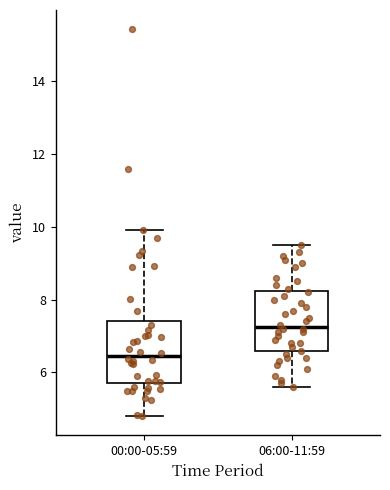

Reading left to right, read every box against the y-axis: the position of its median line, the range the box covers, and the ends of its whiskers. The values are not printed on the chart, so give them approximately, as read against the axis.

00:00-05:59: median 6.4, box 5.6 to 7.4, whiskers 4.8 to 10.0
06:00-11:59: median 7.2, box 6.6 to 8.2, whiskers 5.6 to 9.6